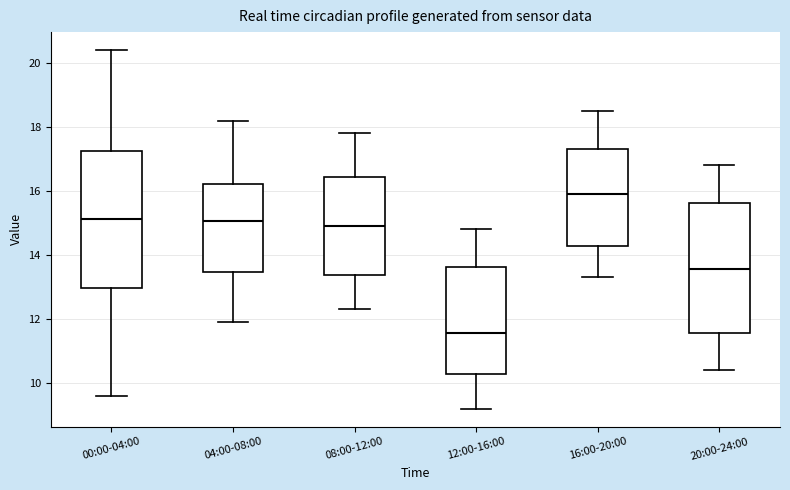

Where does the median line of the box for 16:00-20:00 sit on the y-axis? The values are not printed on the chart, so give them approximately, as read against the axis.

16.0